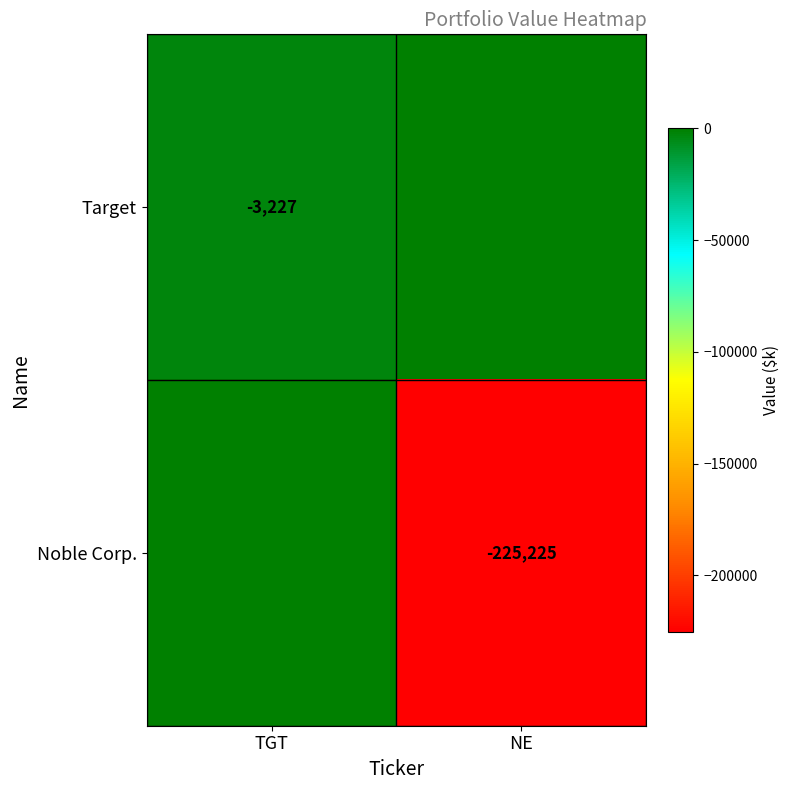

The Target series shows -3227 at TGT. True or false?

True